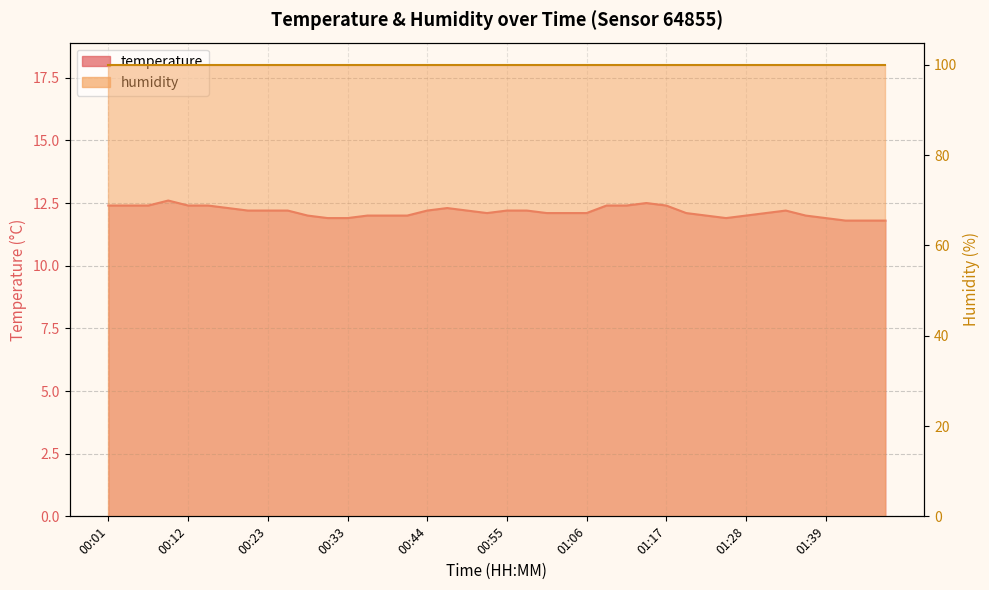

What position from the left is 01:09?

26